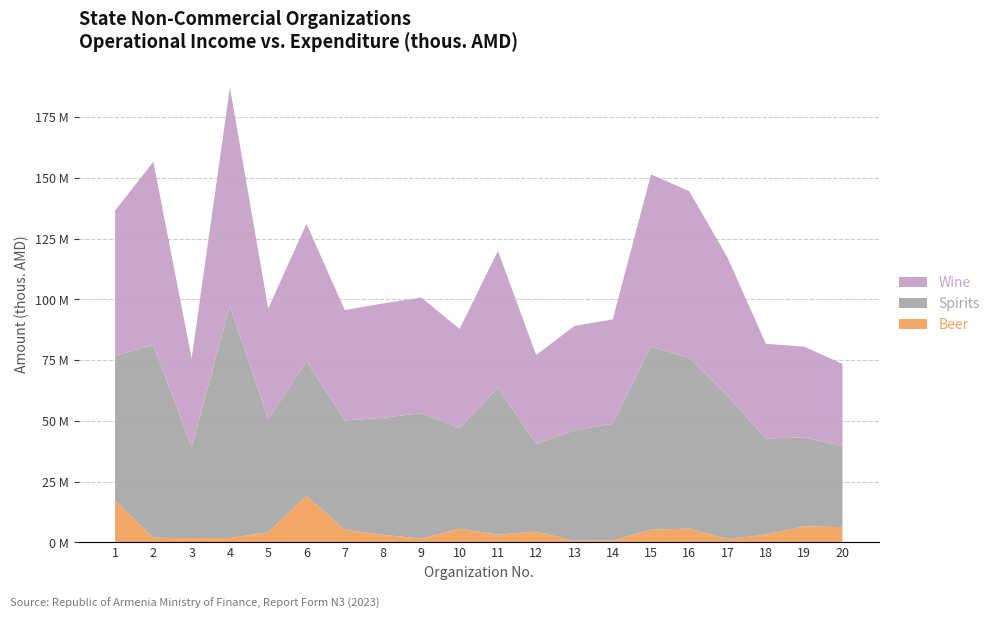

Reading right to left, what are all the values shown in this chart?

Beer: 6294.9	6667.8	3296.7	1405.8	5715.1	5260.4	884.9	678.1	4448.4	3197.4	5677.2	1565.0	3159.0	5214.5	19235.0	4151.7	1853.7	1782.5	1945.5	17114.2
Spirits: 33348.5	36602.5	39437.9	59040.8	70270.9	75338.4	47964.5	45466.5	36185.4	60414.9	41457.9	51632.7	48110.1	44985.5	55299.0	46480.3	95528.0	37470.2	79342.1	59663.5
Wine: 33843.4	37282.7	39016.7	56701.8	68508.8	70861.9	42921.1	42942.1	36475.3	56345.8	40687.1	47556.6	47070.6	45409.7	56559.8	45617.9	89808.1	36526.9	75318.1	59780.7